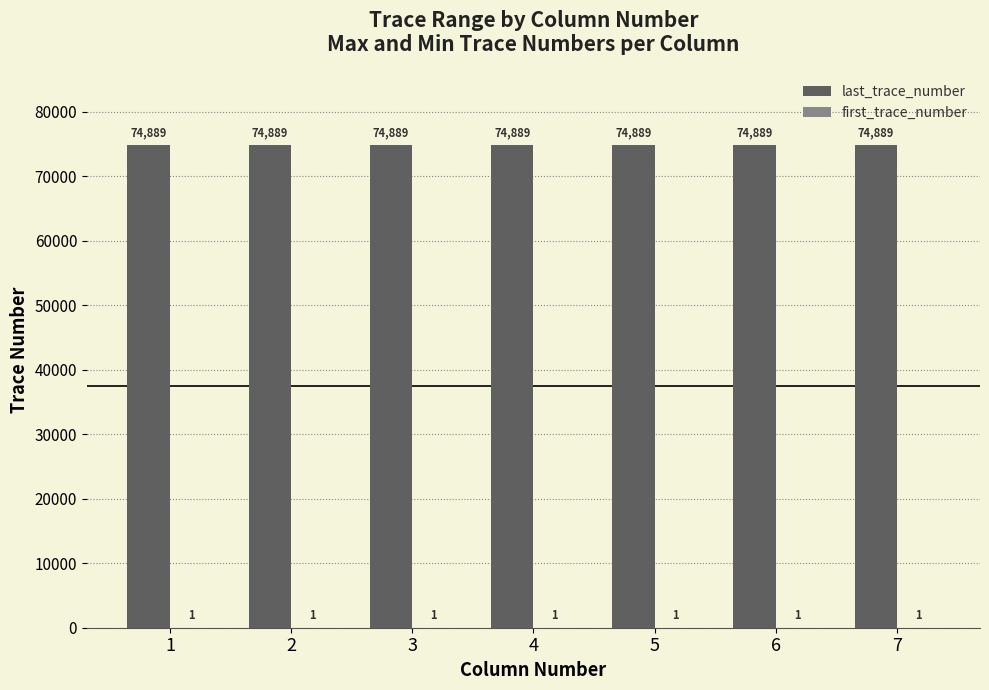

What is the sum of all last_trace_number values?

524223